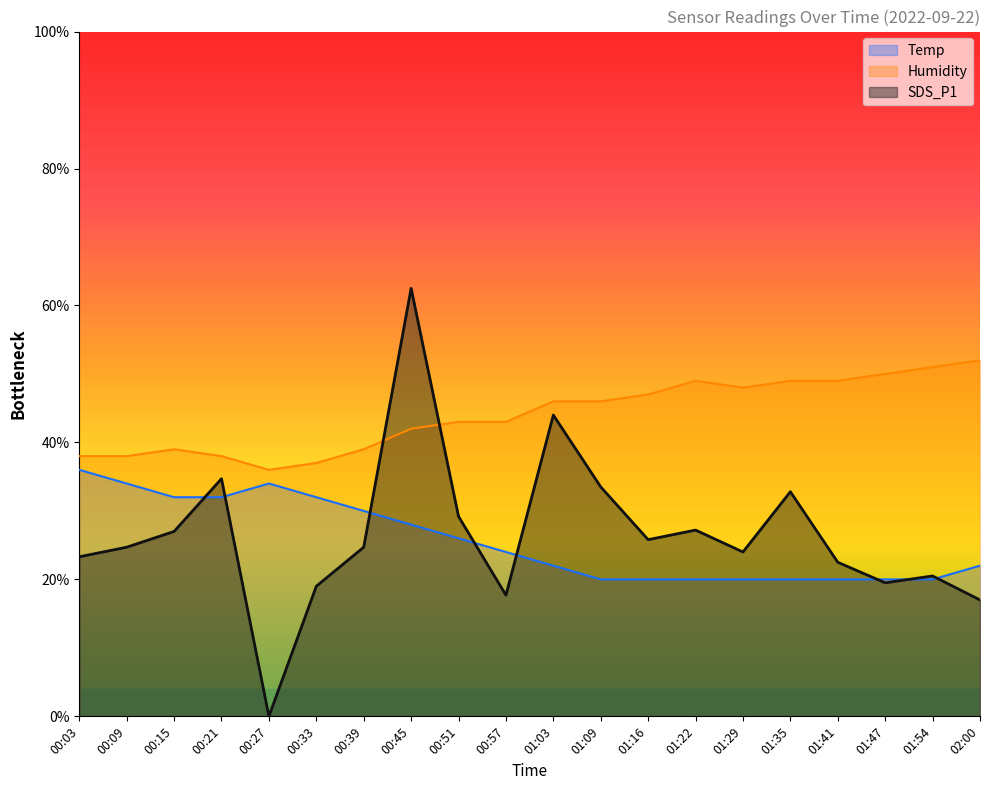

What is the spread (max minus min) of values at 01:22?

29.0